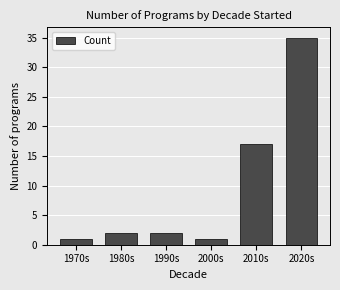

Reading right to left, extract all data points from this chart.

2020s=35	2010s=17	2000s=1	1990s=2	1980s=2	1970s=1